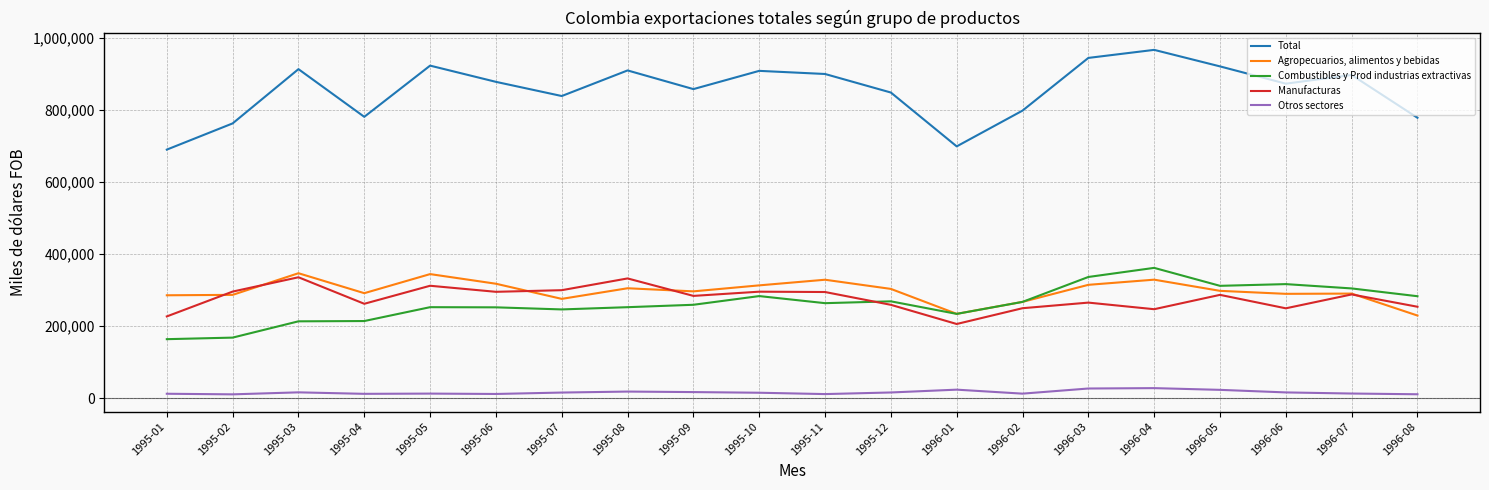

At how many categories does at least one series exceed 492889?

20